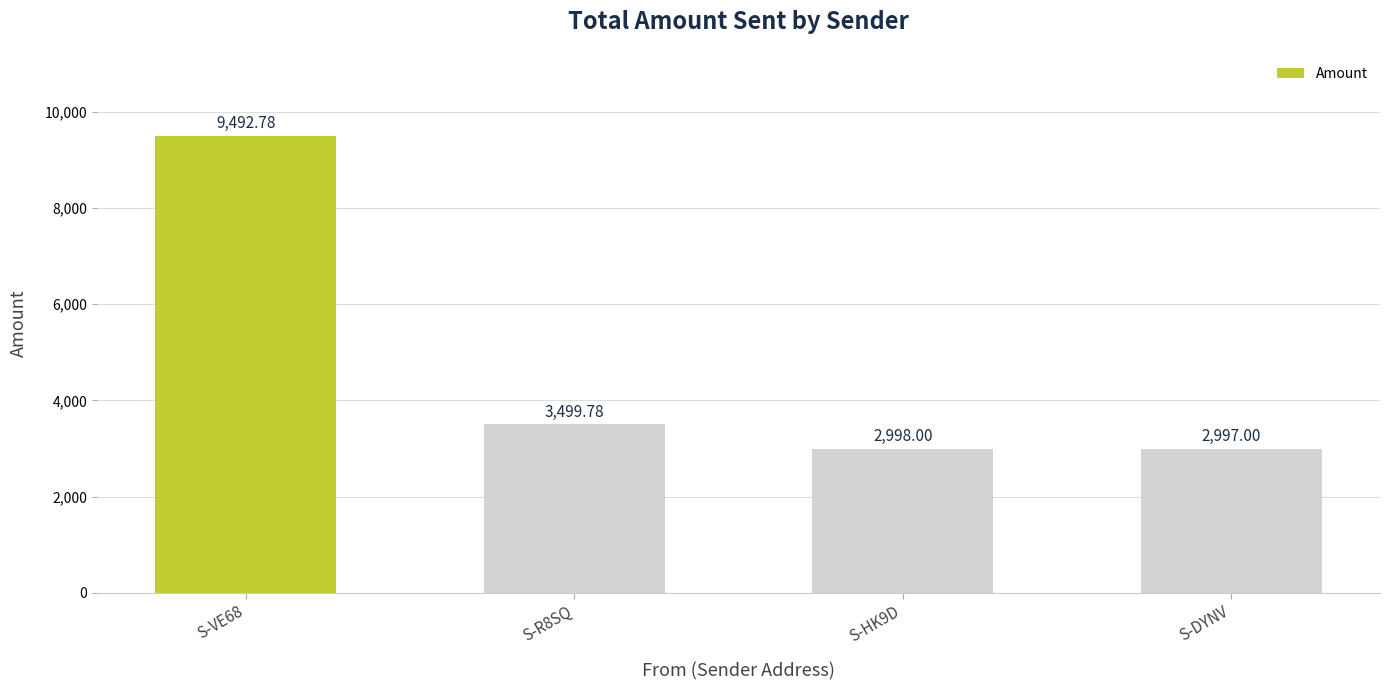

Reading left to right, transcribe all the data shown in this chart.

9492.8	3499.8	2998.0	2997.0